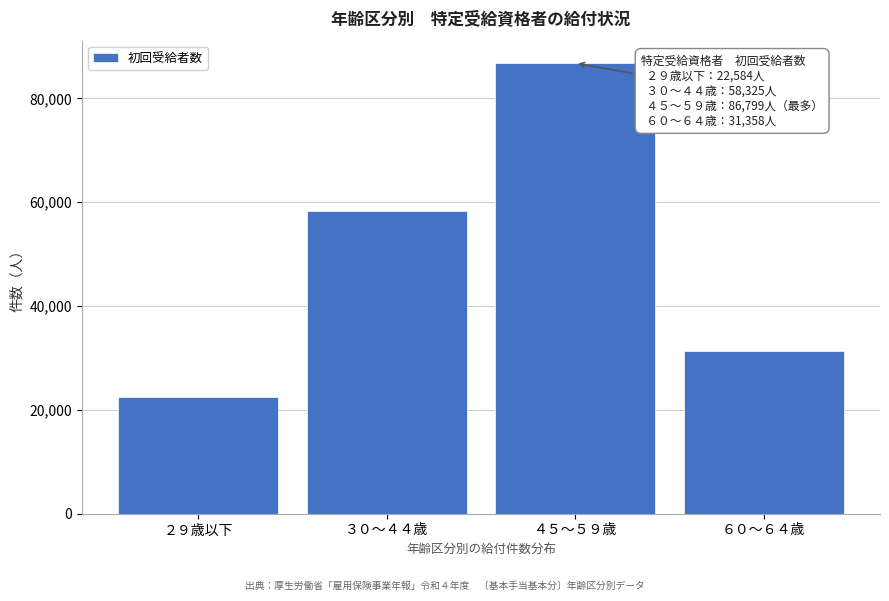

Reading left to right, transcribe all the data shown in this chart.

22584	58325	86799	31358